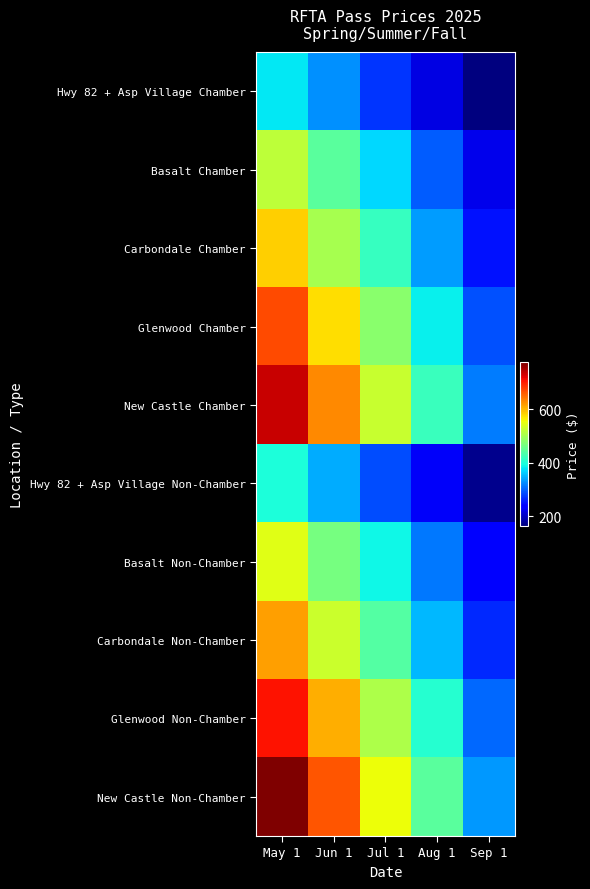

Rank the series at Sep 1 from highest to lowest value.

New Castle Non-Chamber, New Castle Chamber, Glenwood Non-Chamber, Glenwood Chamber, Carbondale Non-Chamber, Carbondale Chamber, Basalt Non-Chamber, Basalt Chamber, Hwy 82 + Asp Village Non-Chamber, Hwy 82 + Asp Village Chamber